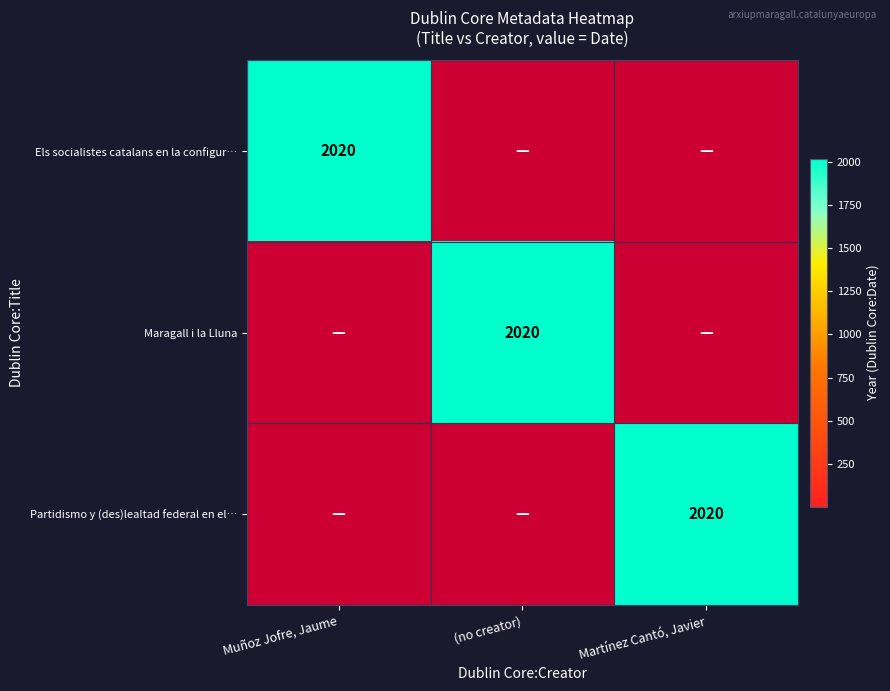

Which series has the largest total across all categories?

Els socialistes catalans en la configur…